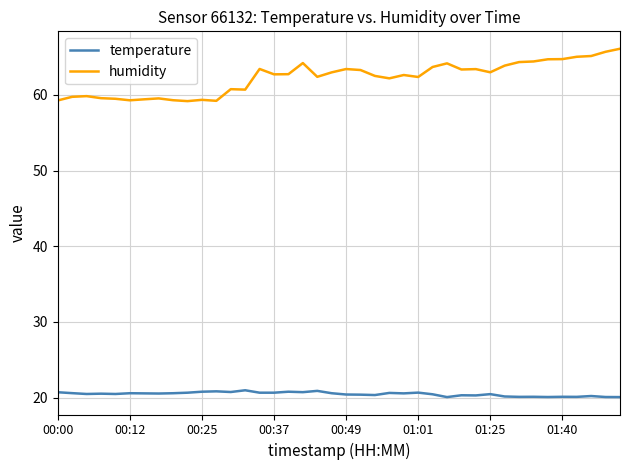

What is the smallest value displayed?

20.1